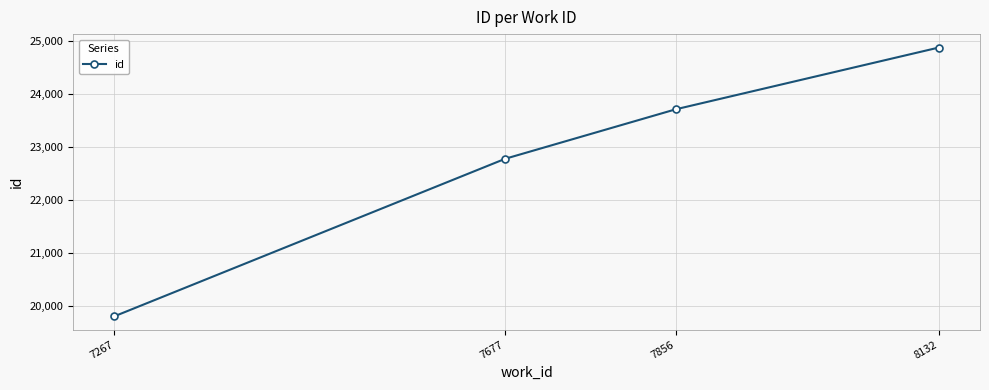

What is the difference between the values at 8132 and 7677?

2097